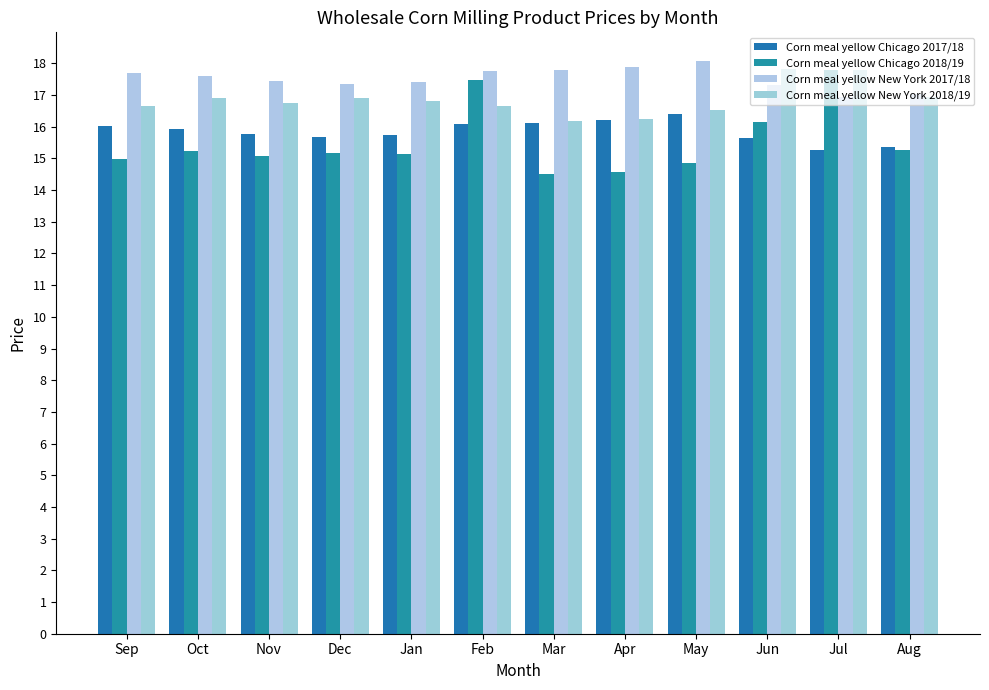

Count the number of categories in the chart.

12